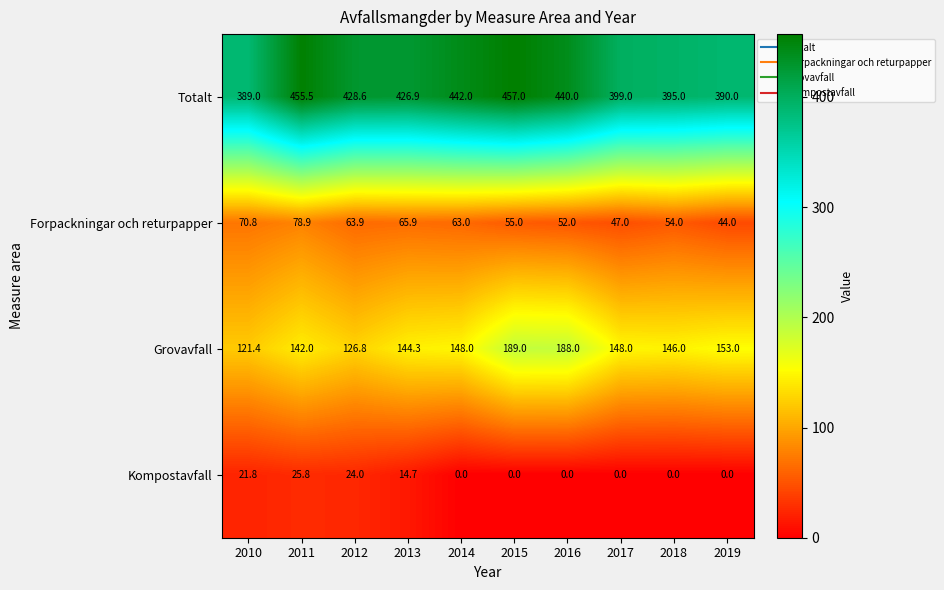

What is the difference between the highest and lowest values at 2014?

442.0